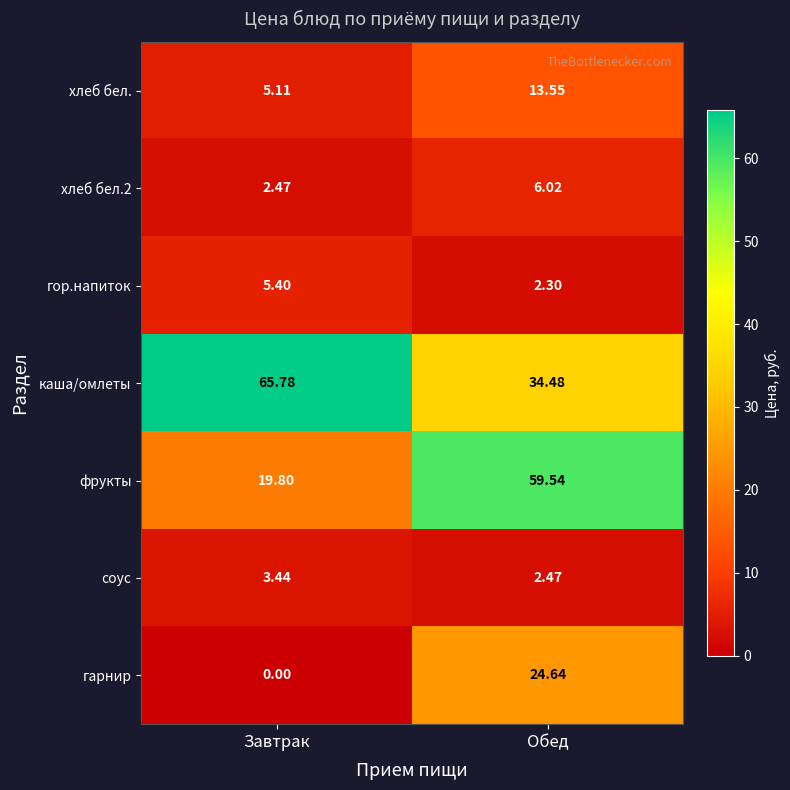

Which series changed the most between Завтрак and Обед?

фрукты